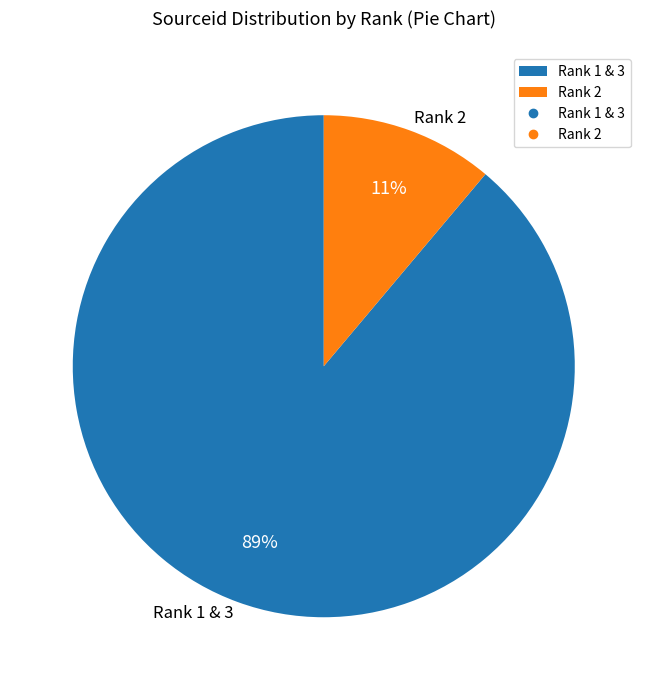

What percentage is the Rank 2 slice, to the nearest percent?

11%